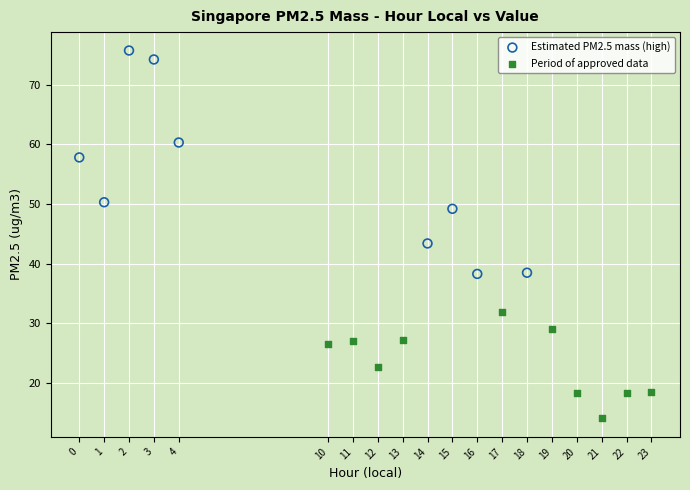

Which series reaches the minimum Y coordinate?

Period of approved data